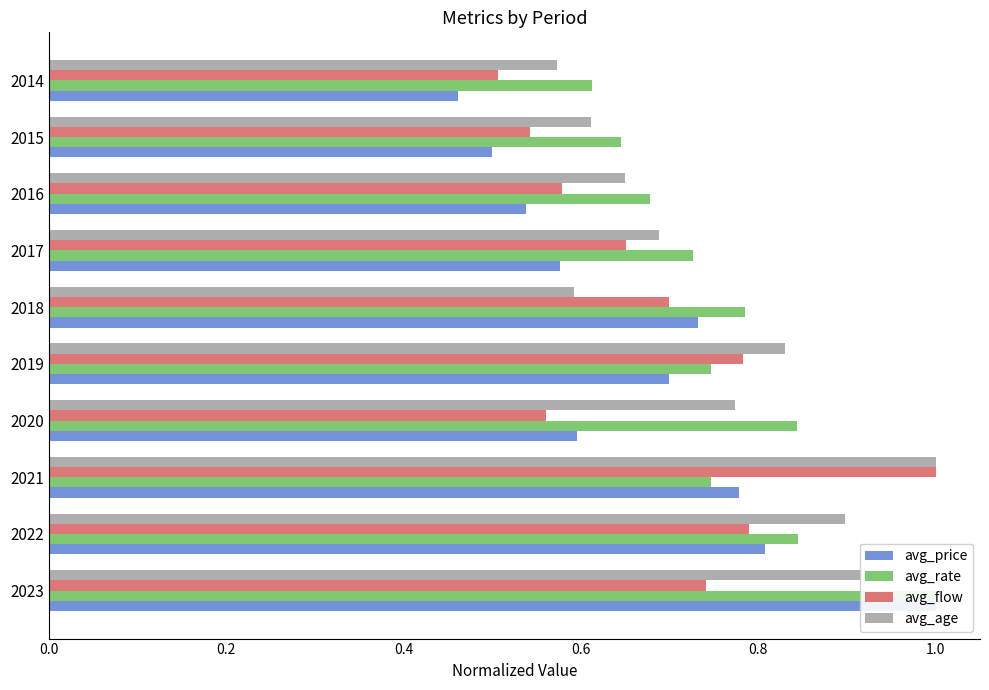

What is the difference between the maximum and minimum values in the avg_rate series?

0.4